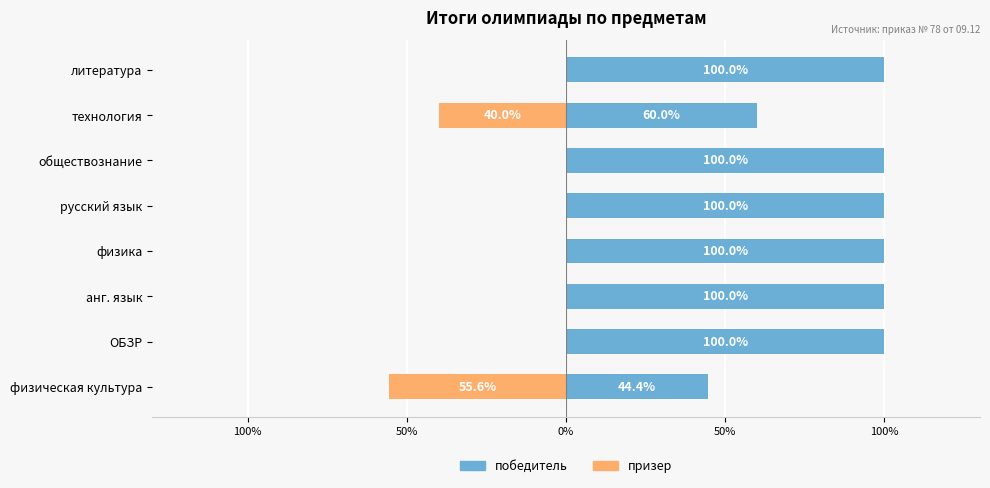

Which series has the widest spread of values?

победитель